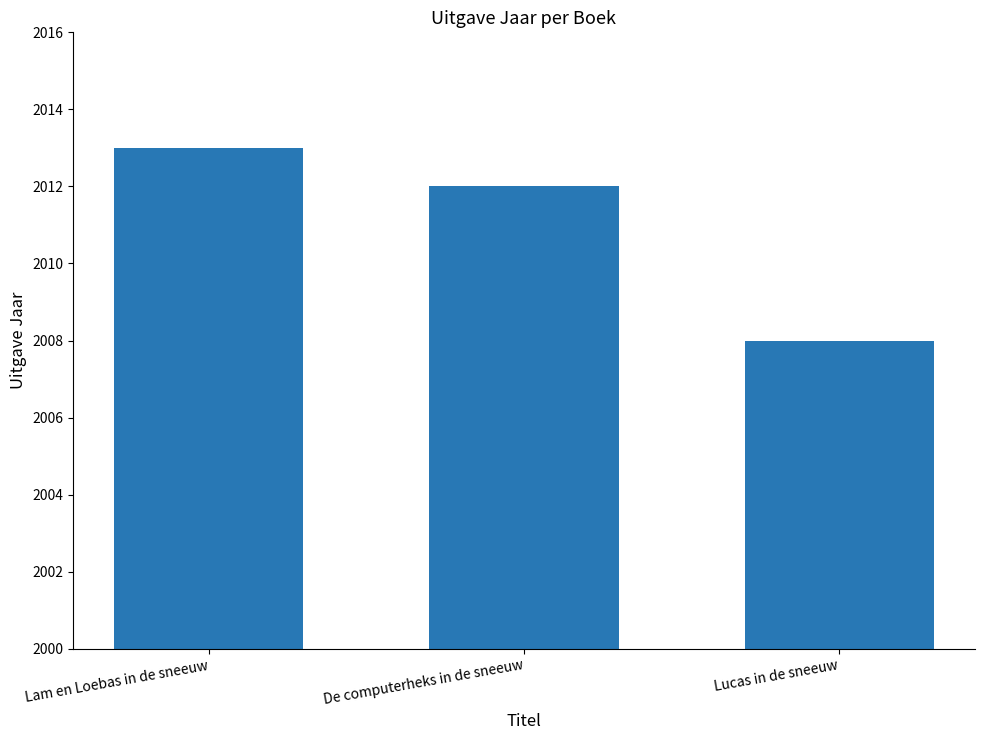

What is the difference between the values at Lam en Loebas in de sneeuw and Lucas in de sneeuw?

5